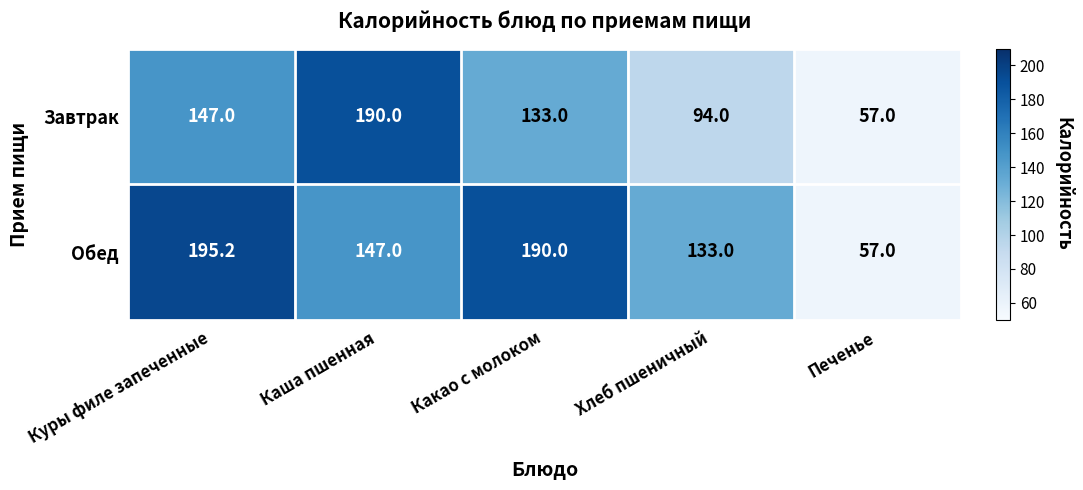

Count the number of categories in the chart.

5